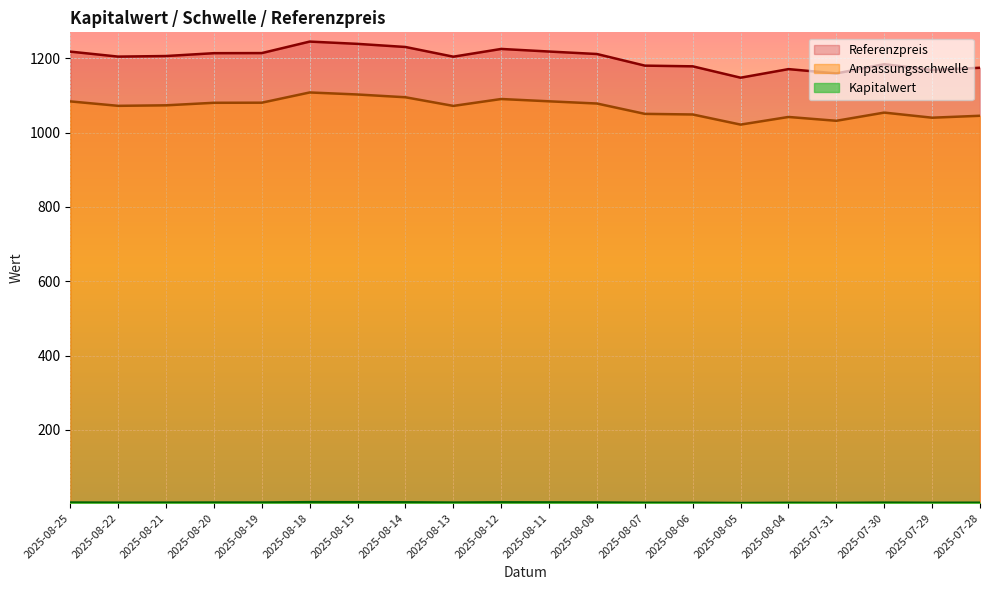

What is the sum of all Anpassungsschwelle values?

21356.3